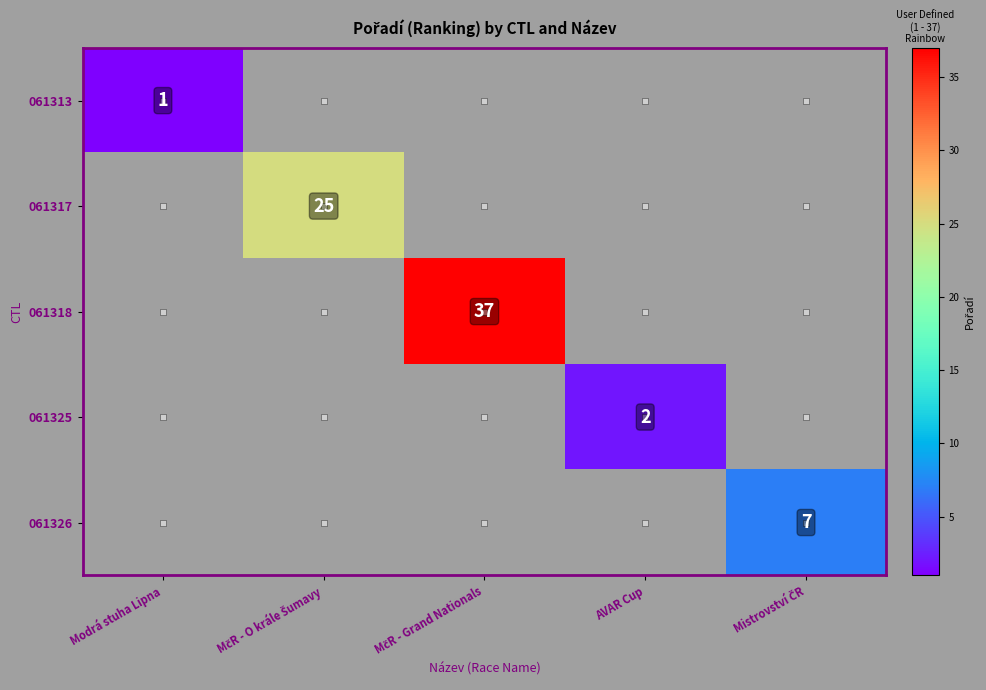

At how many categories does at least one series exceed 5?

3